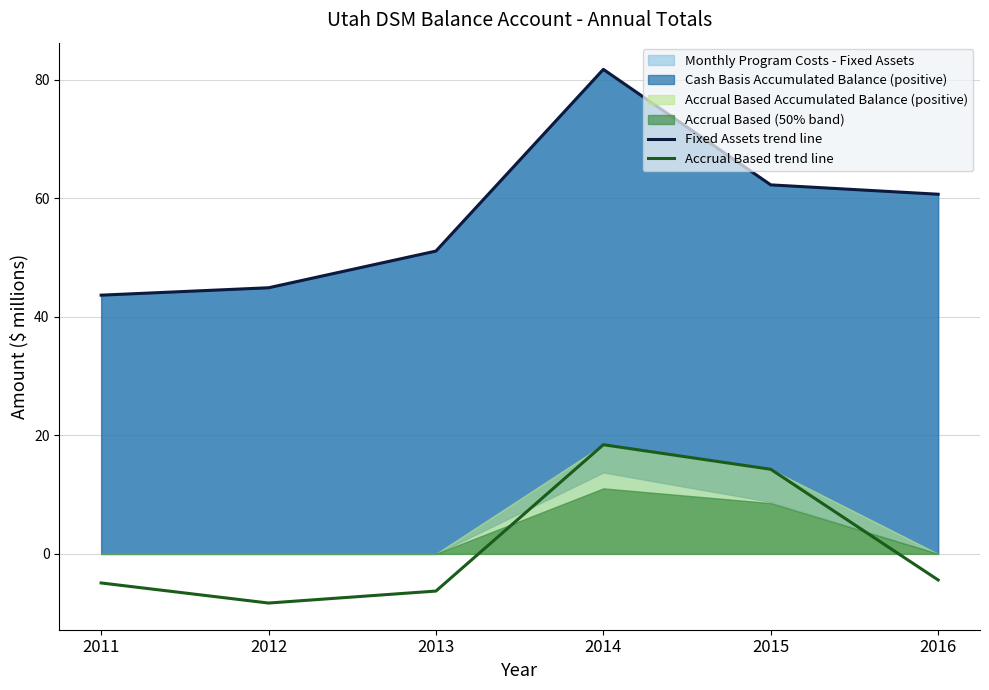

What is the sum of the Accrual Based trend line values at 2013 and 2015?

8.0